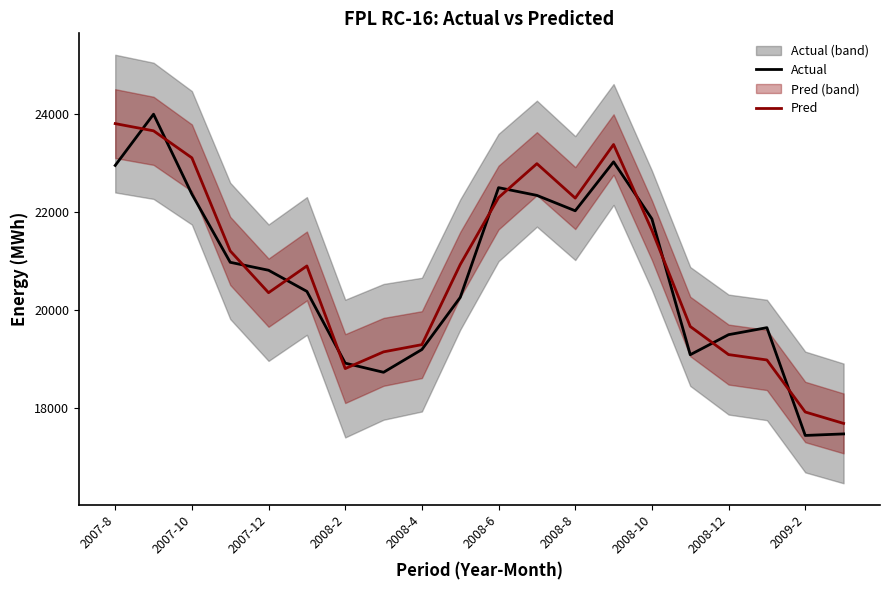

What is the average value of the Actual series?

20668.1